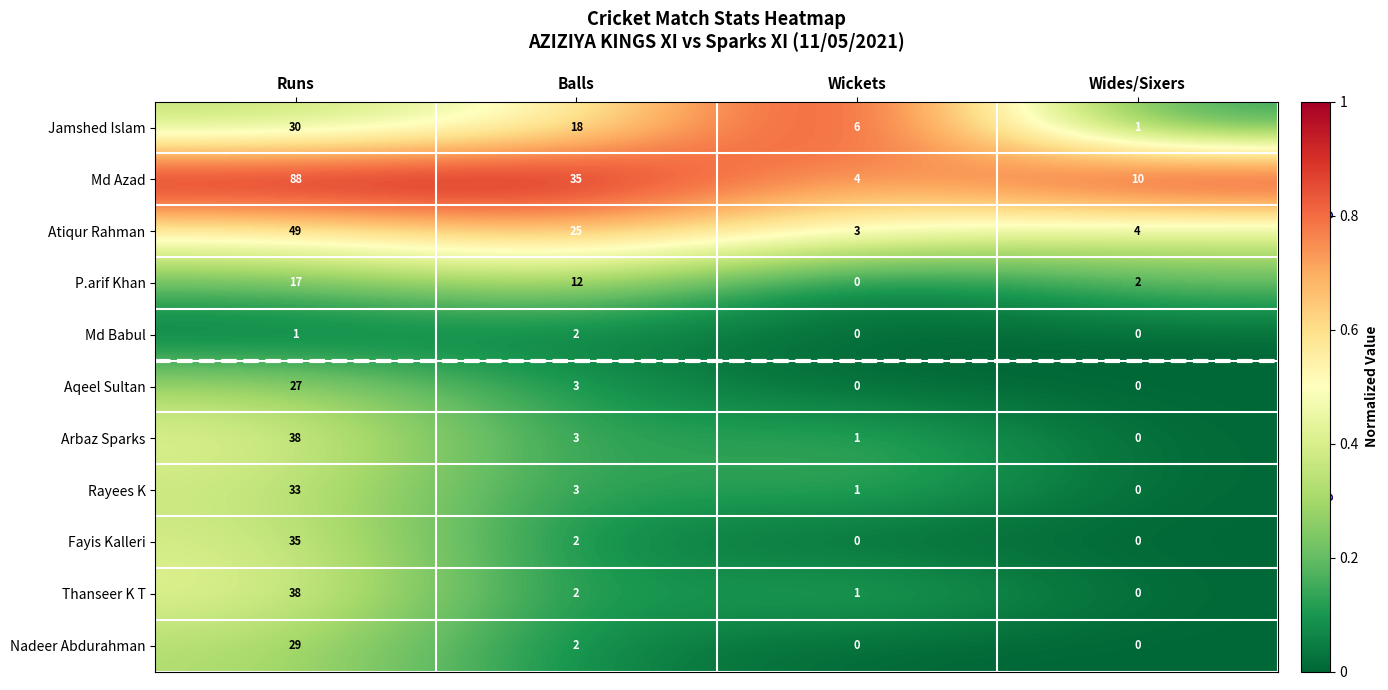

The value of Jamshed Islam at Runs is 8. True or false?

False